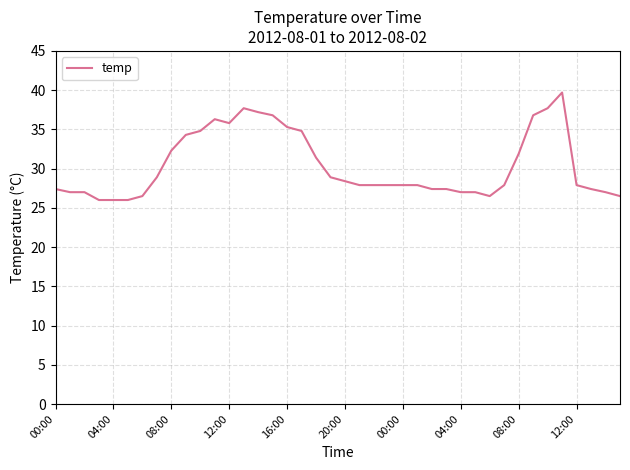

What is the difference between the maximum and minimum values?

13.7